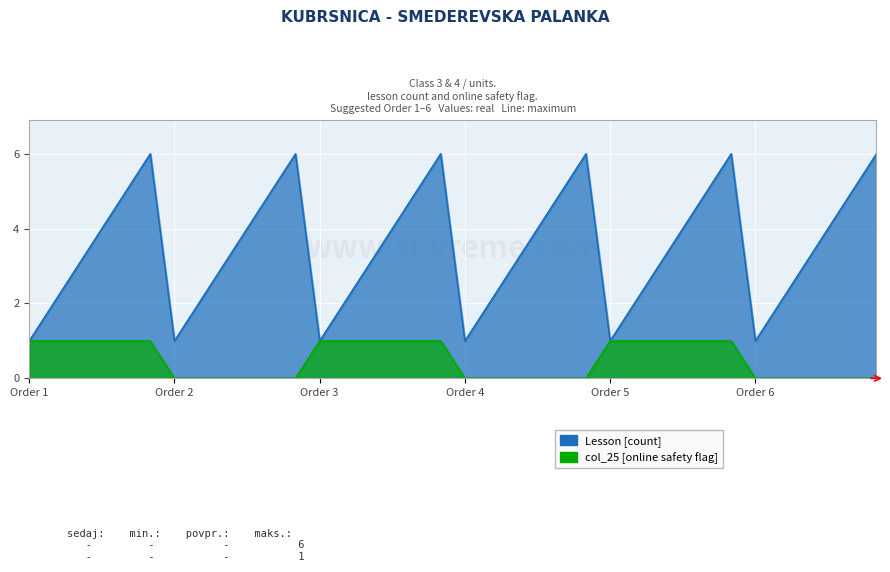

True or false: col_25 and Lesson intersect in this chart.

False